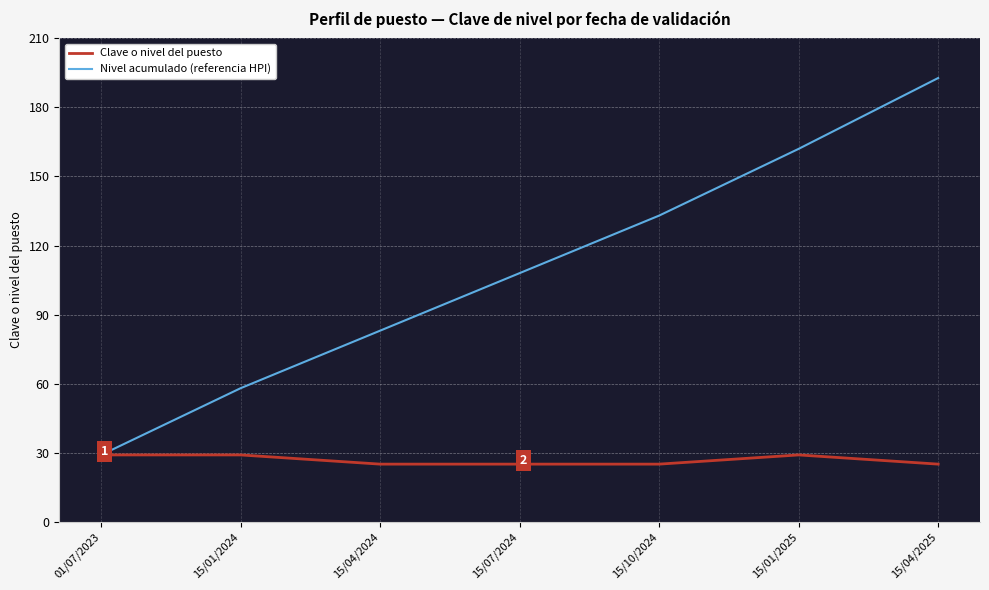

Reading right to left, what are all the values shown in this chart?

Clave o nivel del puesto: 25.0	29.0	25.0	25.0	25.0	29.0	29.0
Nivel acumulado (referencia HPI): 192.8	162.0	133.0	108.0	83.0	58.0	29.0